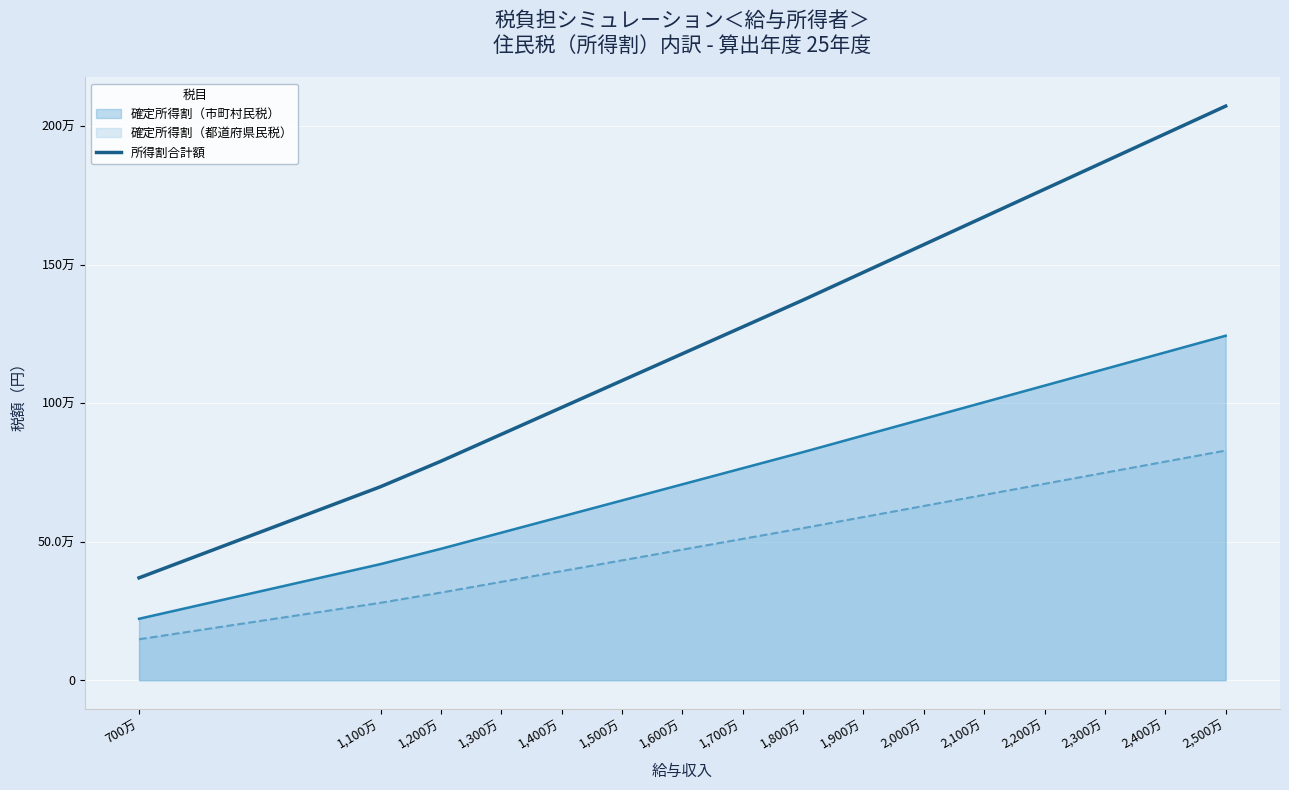

What is the label of the 14th point from the left?

2,300万